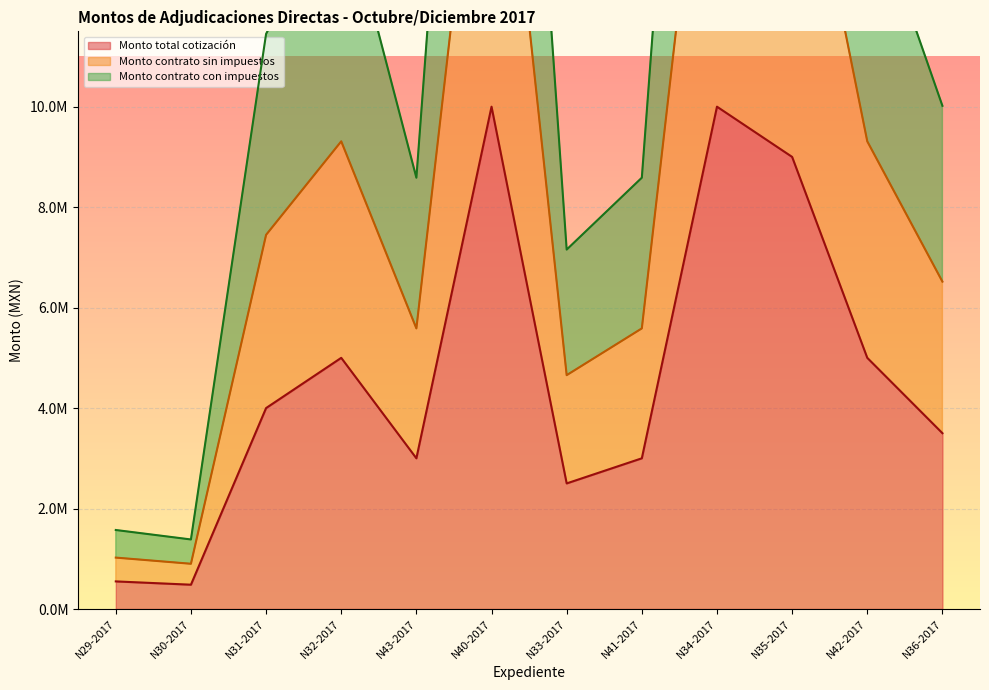

List the series in order of their overall mean, highest first.

Monto contrato con impuestos, Monto contrato sin impuestos, Monto total cotización